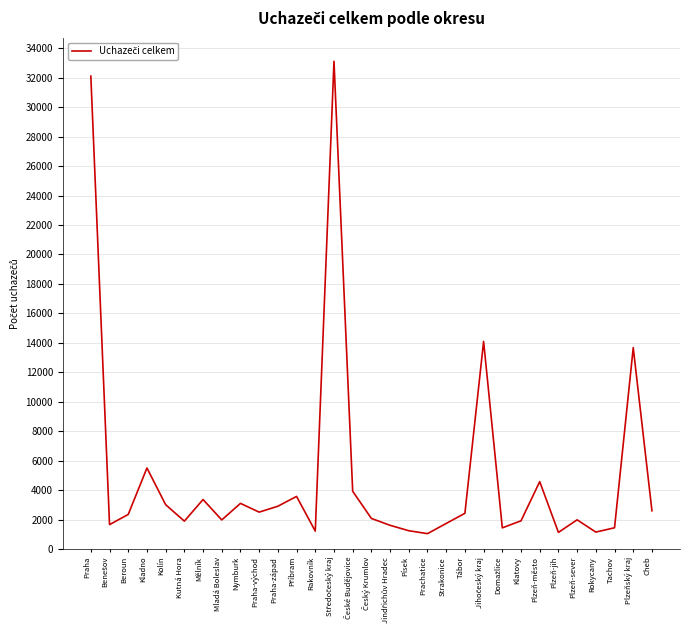

The chart shows a value of 4065 at Praha-východ. True or false?

False